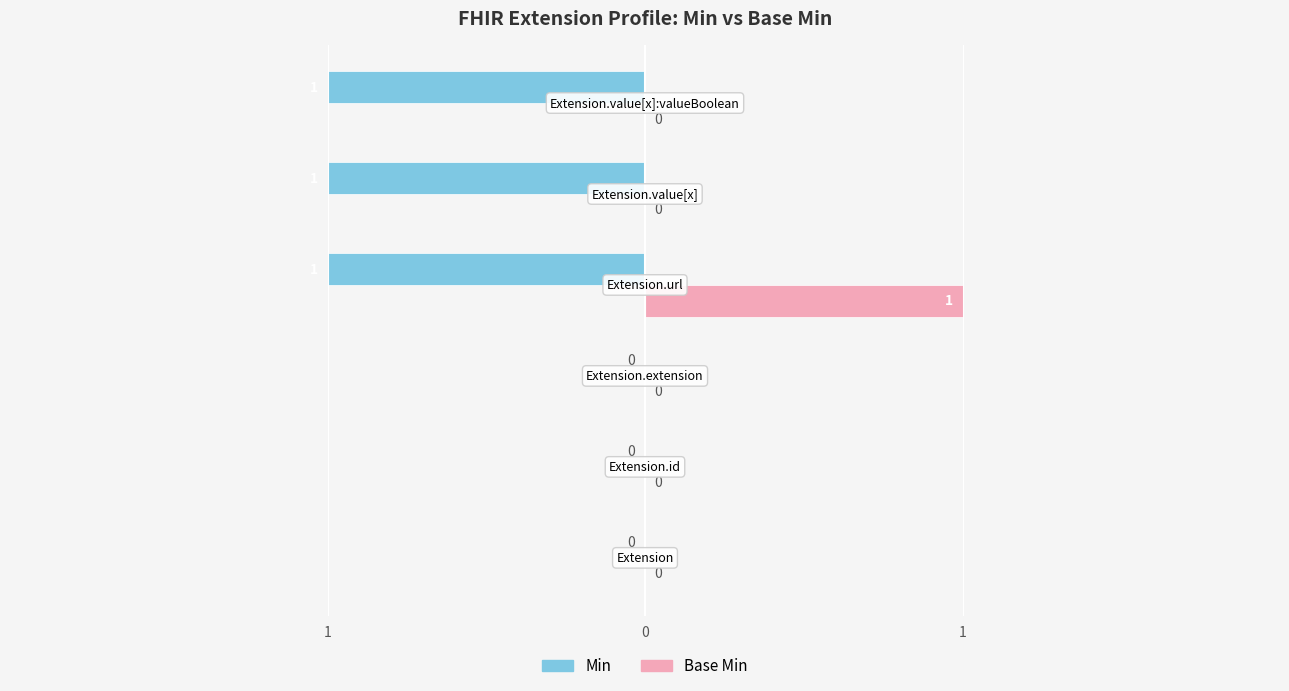

What are all the series names shown in the legend?

Min, Base Min